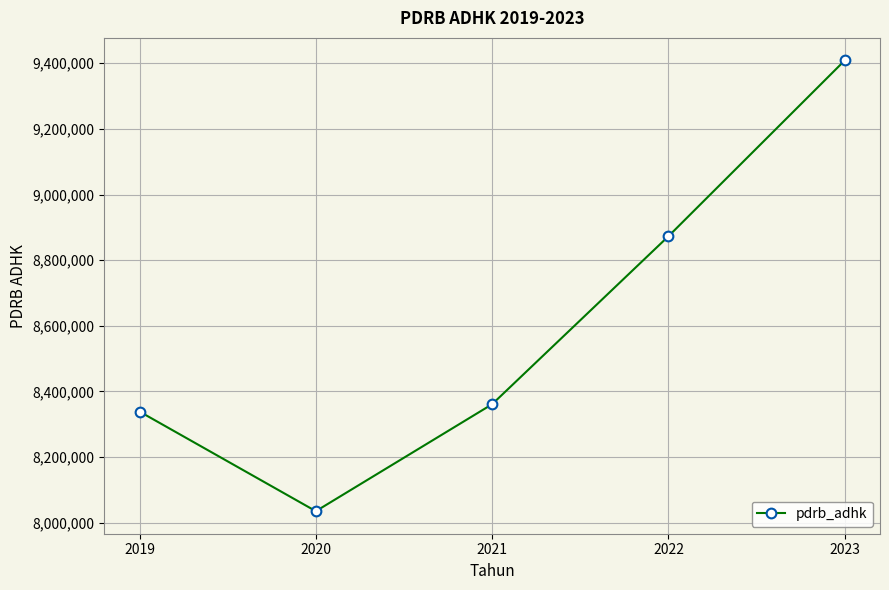

True or false: the data shows 2323412.6 at 2022.

False